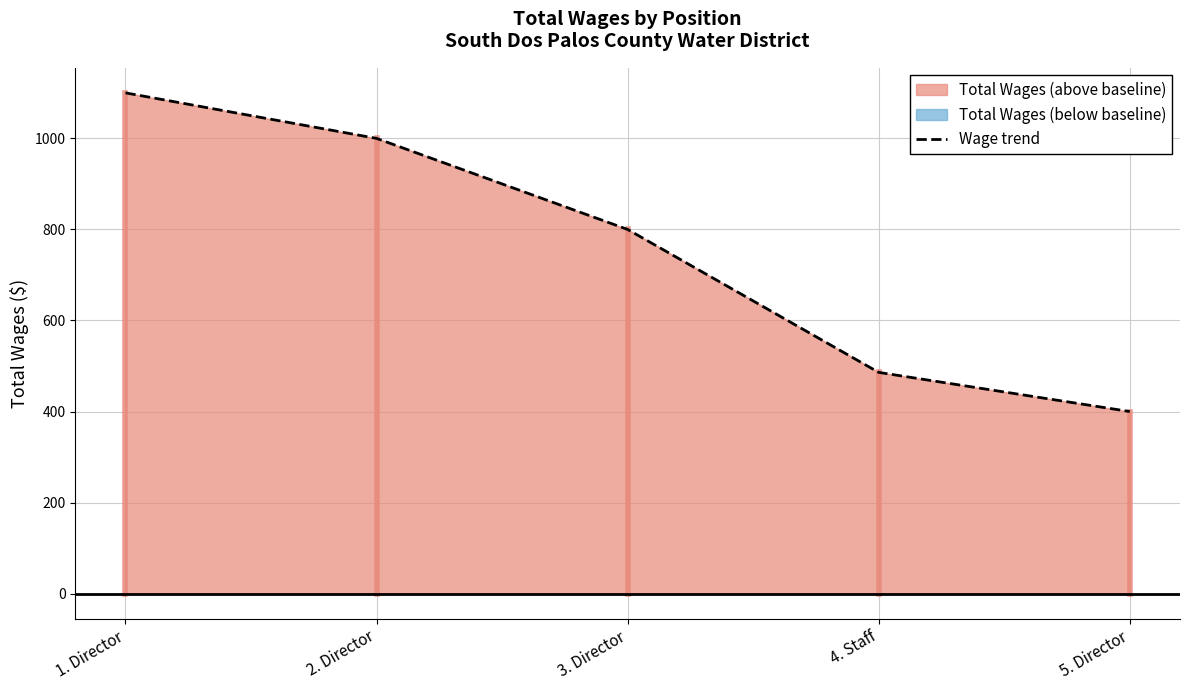

Is it true that the value at 2. Director is 1749?

False